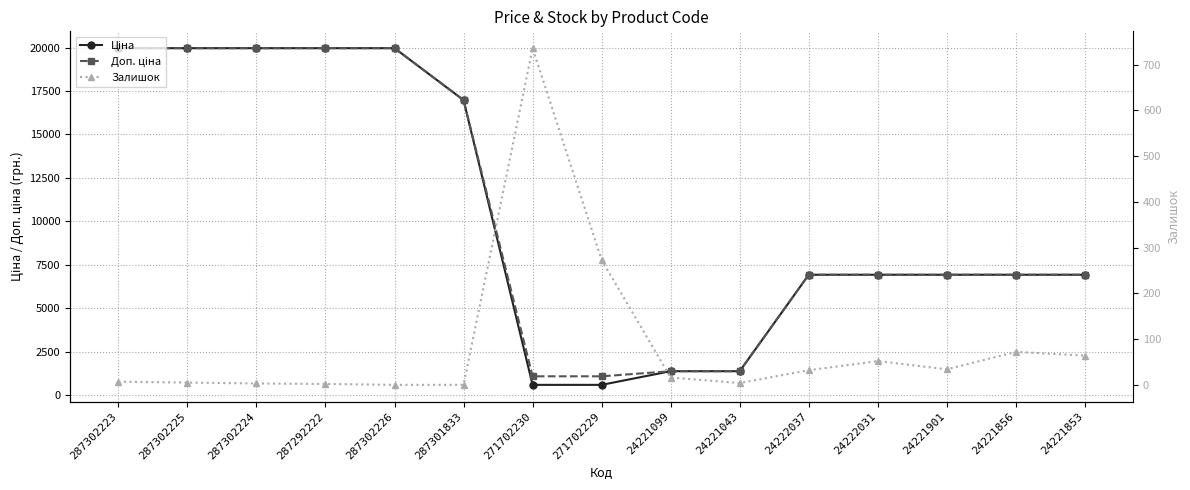

Reading left to right, what are all the values shown in this chart?

Ціна: 19964.2	19964.2	19964.2	19964.2	19964.2	16976.3	589.9	589.9	1375.4	1375.4	6925.7	6925.7	6925.7	6925.7	6925.7
Доп. ціна: 19964.2	19964.2	19964.2	19964.2	19964.2	16976.3	1081.7	1081.7	1375.0	1375.0	6925.7	6925.7	6925.7	6925.7	6925.7
Залишок: 7.0	5.0	3.0	2.0	0.0	0.0	736.0	273.0	16.0	4.0	32.0	52.0	34.0	72.0	64.0